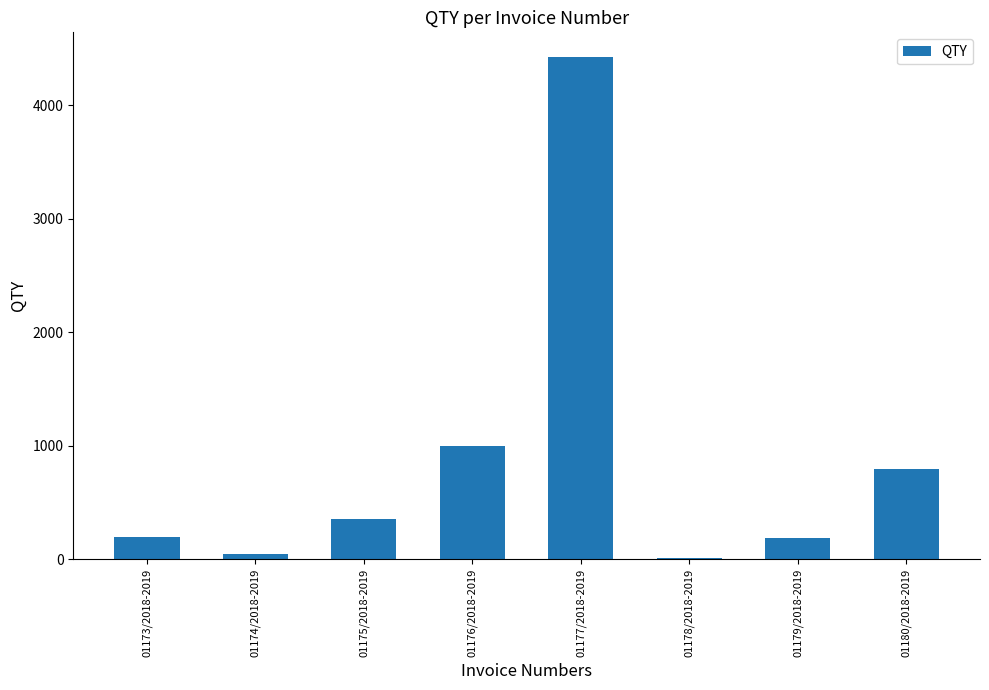

What is the greatest value displayed?

4420